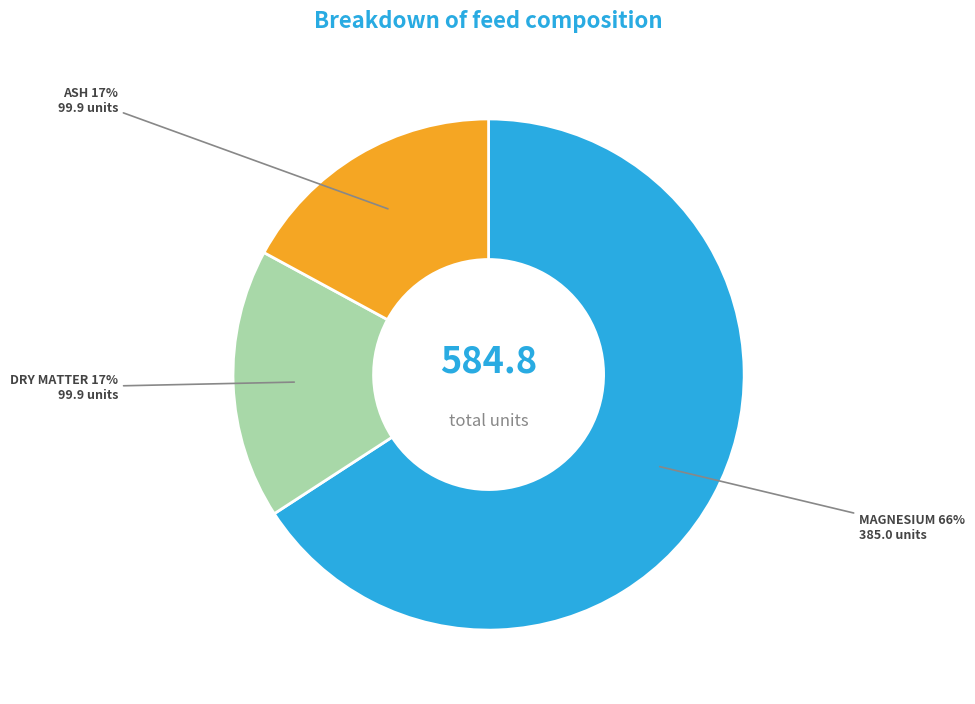

To the nearest percent, what is the average slice percentage?

33%